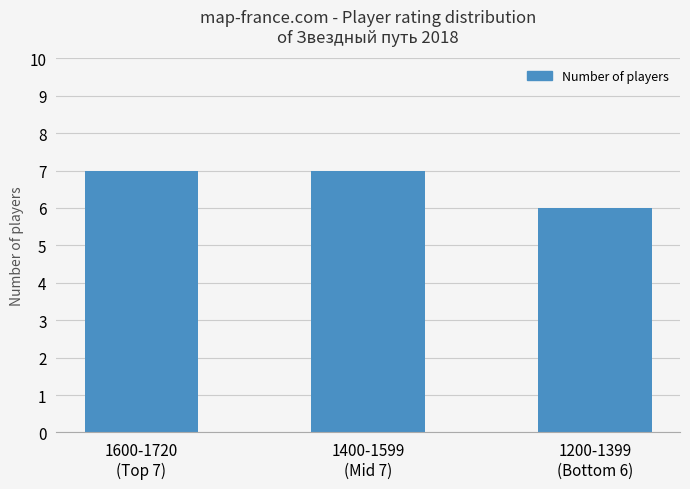

What is the change in value from 1600-1720
(Top 7) to 1200-1399
(Bottom 6)?

-1